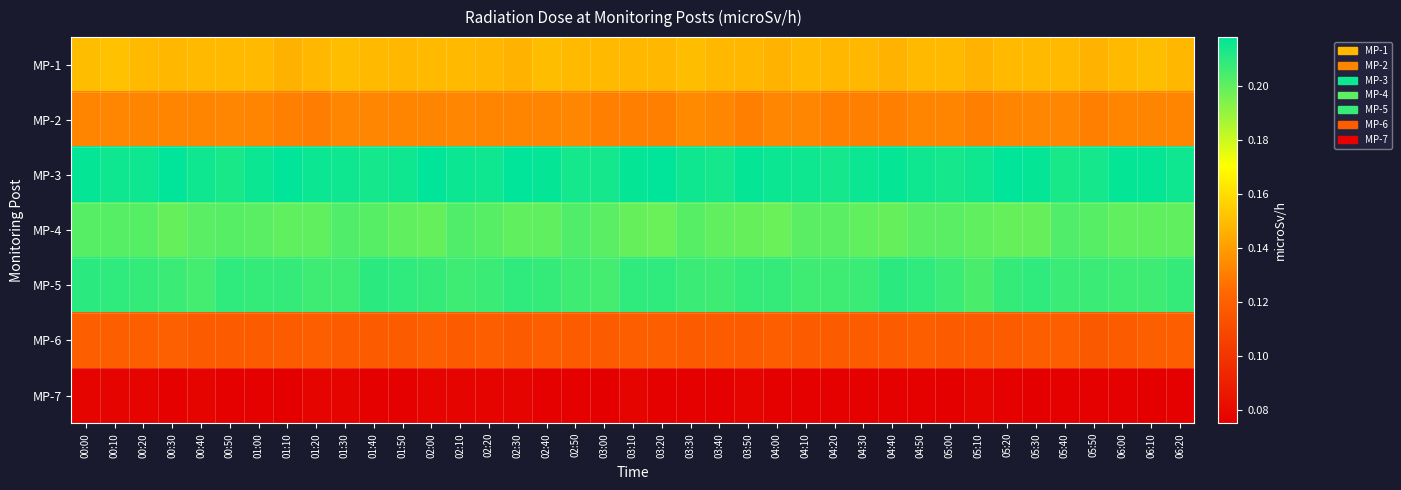

How many series are shown in this chart?

7